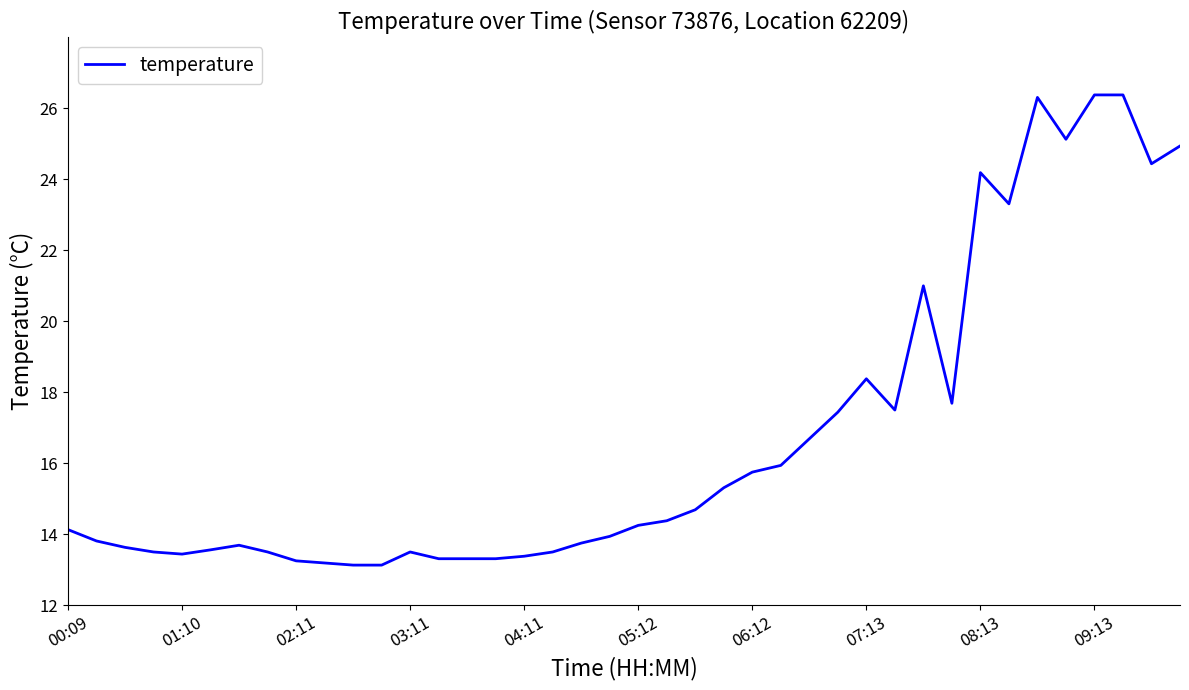

What is the smallest value displayed?

13.1